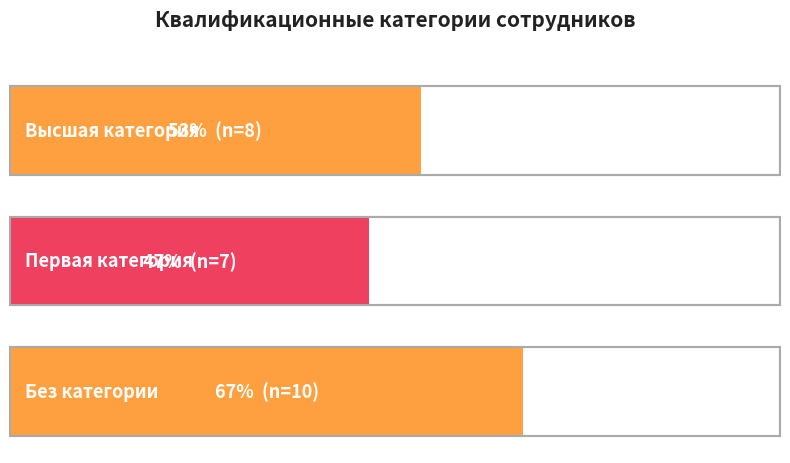

What is the approximate value at Высшая категория?

8